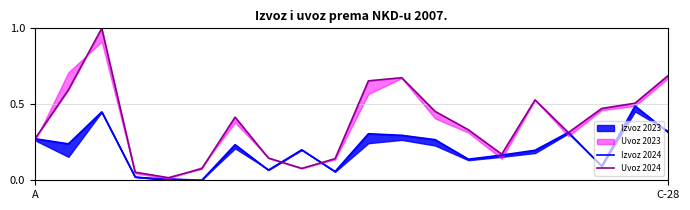

Is this an area chart (filled region under the line)?

No